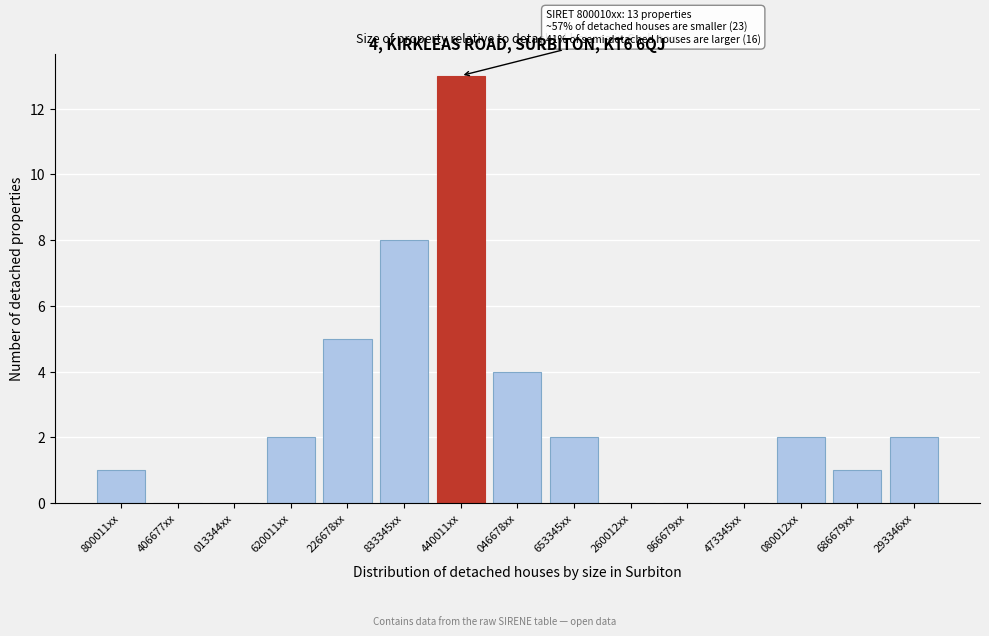

Reading right to left, list all the values displayed in this chart.

293346xx=2	686679xx=1	080012xx=2	473345xx=0	866679xx=0	260012xx=0	653345xx=2	046678xx=4	440011xx=13	833345xx=8	226678xx=5	620011xx=2	013344xx=0	406677xx=0	800011xx=1